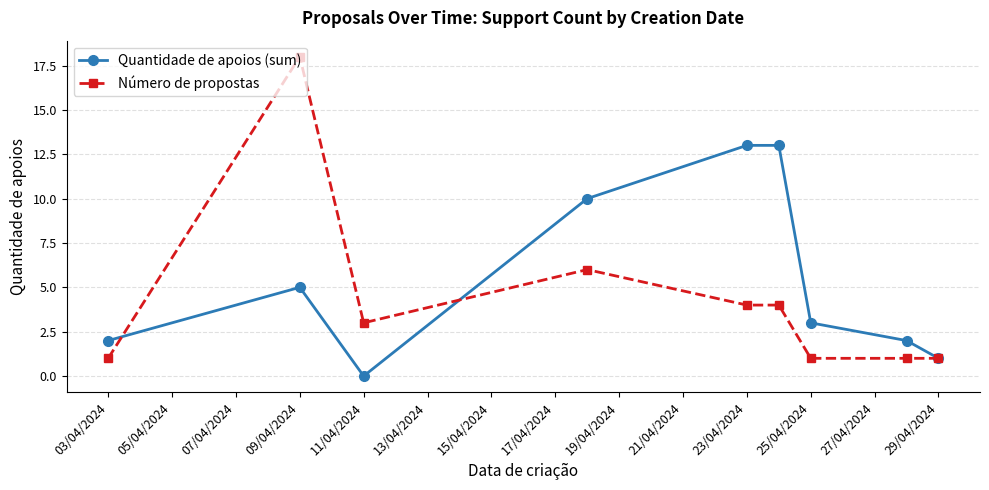

Reading right to left, extract all data points from this chart.

Quantidade de apoios (sum): 1	2	3	13	13	10	0	5	2
Número de propostas: 1	1	1	4	4	6	3	18	1